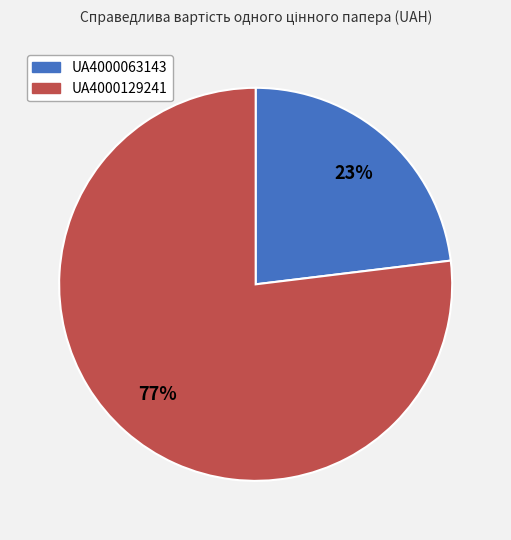

Is the sum of UA4000063143 and UA4000129241 greater than half?

Yes